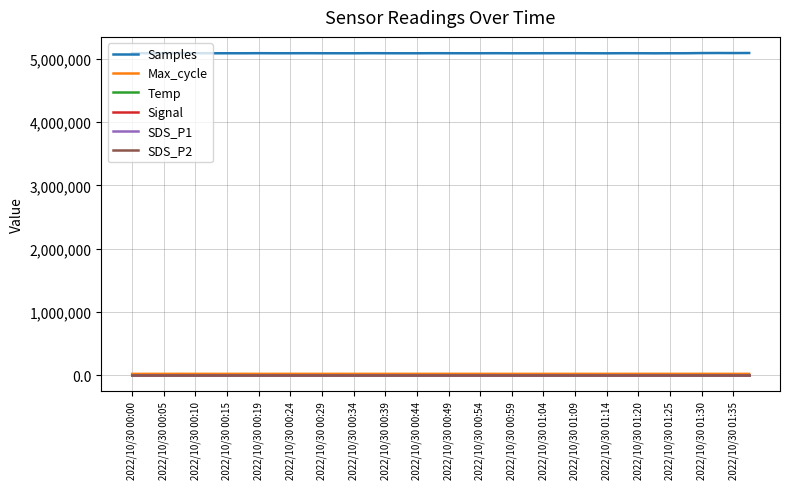

True or false: Signal and Samples intersect in this chart.

False